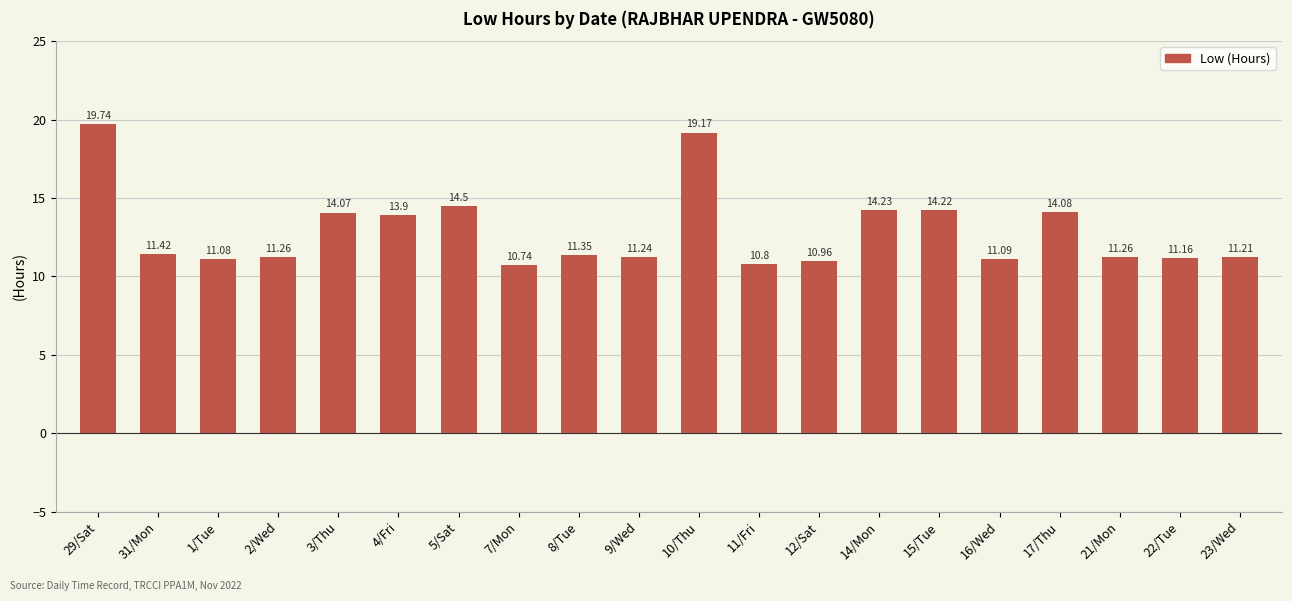

What is the average value?

12.9